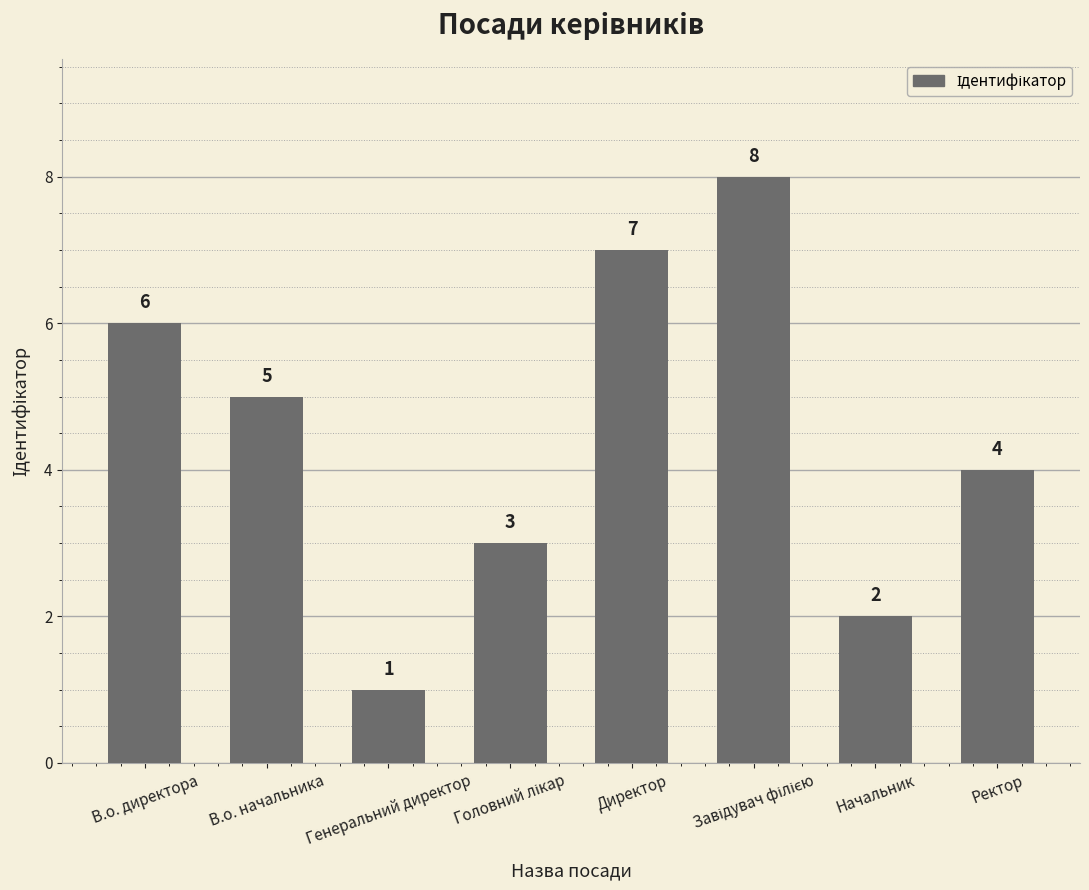

What position from the right is Генеральний директор?

6